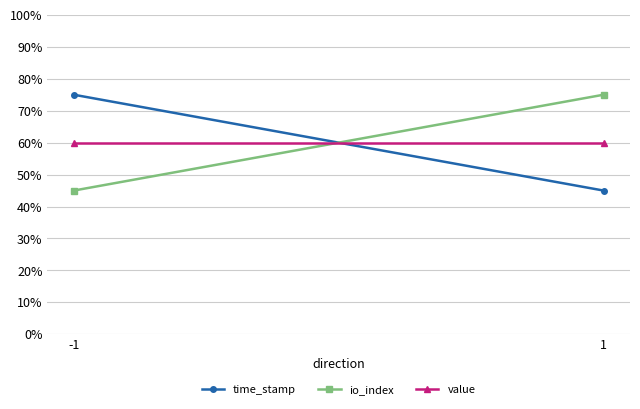

What is the total value across all series at -1?

1.8